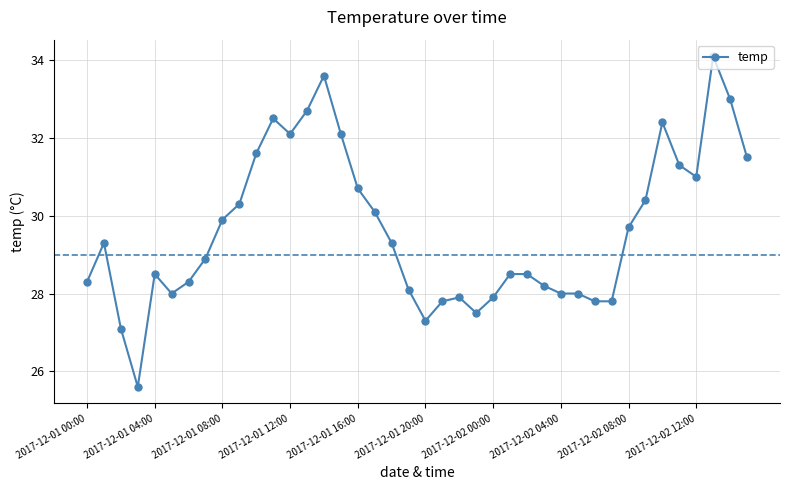

What is the smallest value displayed?

25.6